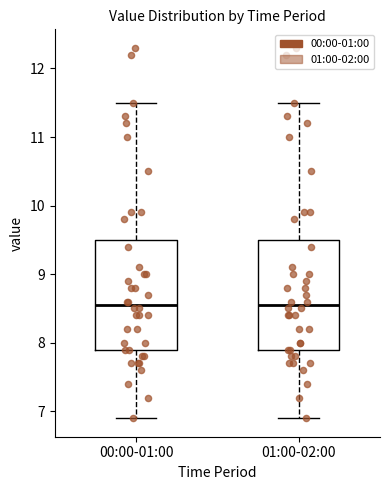

Reading left to right, read every box against the y-axis: the position of its median line, the range the box covers, and the ends of its whiskers. The values are not printed on the chart, so give them approximately, as read against the axis.

00:00-01:00: median 8.6, box 7.9 to 9.5, whiskers 6.9 to 11.5
01:00-02:00: median 8.6, box 7.9 to 9.5, whiskers 6.9 to 11.5